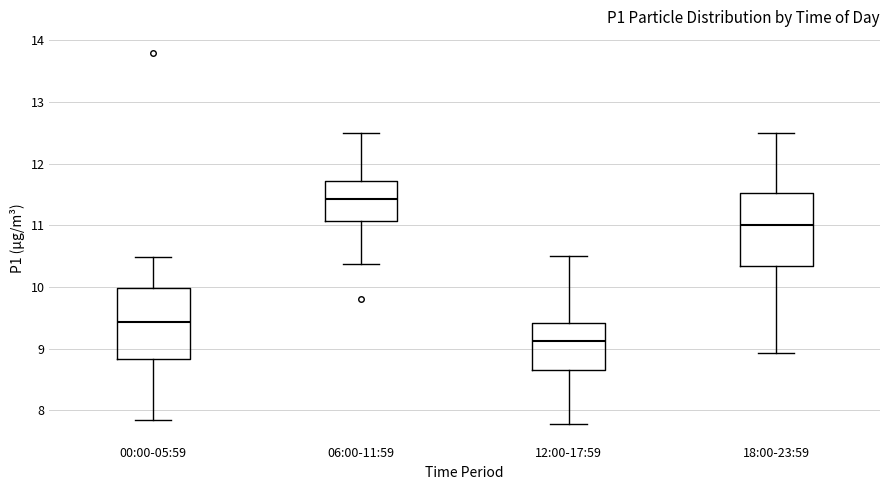

Which box has the highest median line?

06:00-11:59